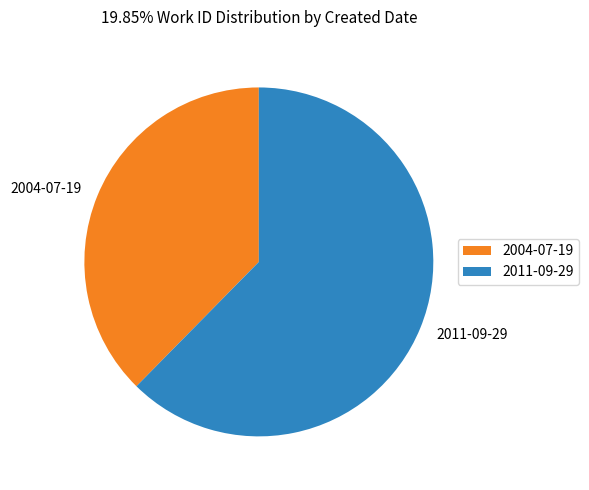

Rank the categories by value from highest to lowest.

2011-09-29, 2004-07-19